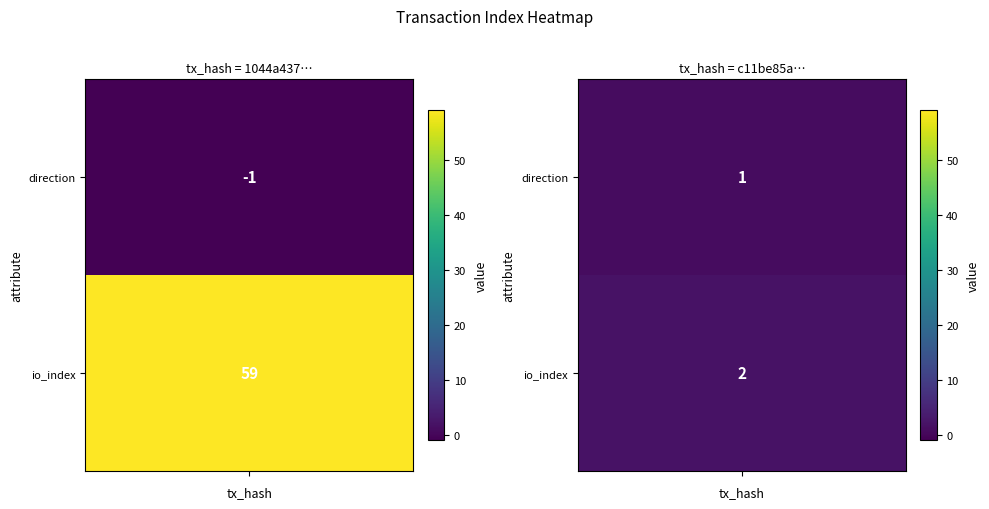

What is the sum of the c11be85ab93f49f070c8ea2ebf83013062134c4 values at 0 and 1?

3